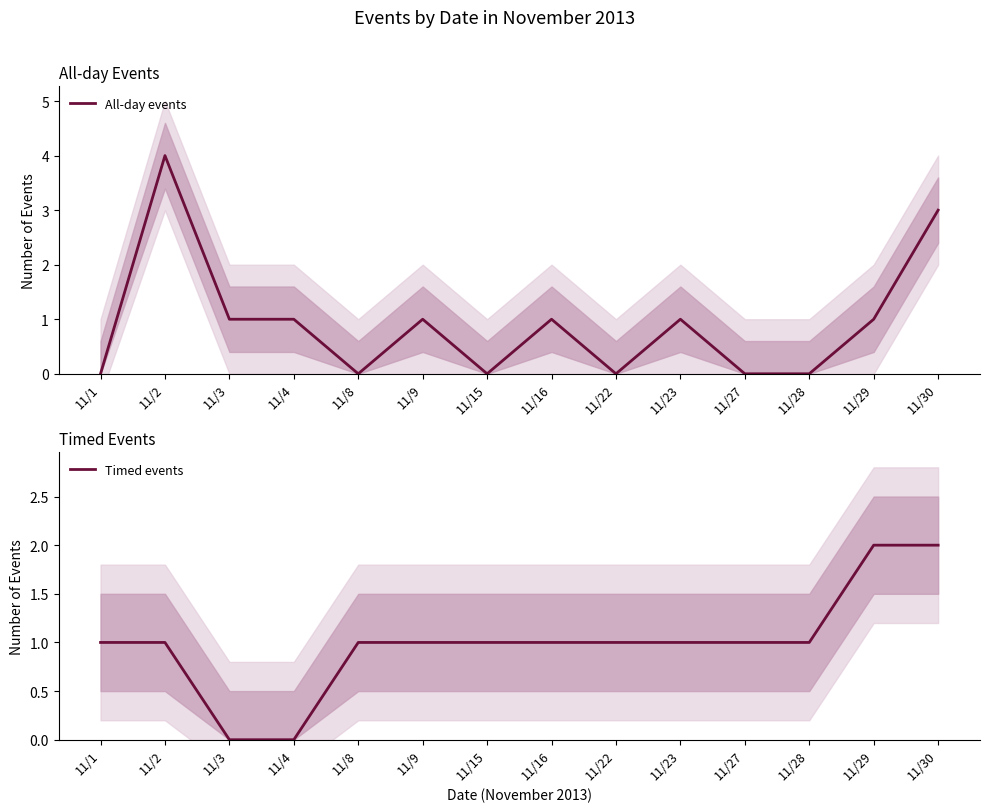

At which label is All-day events closest to 2?

11/3